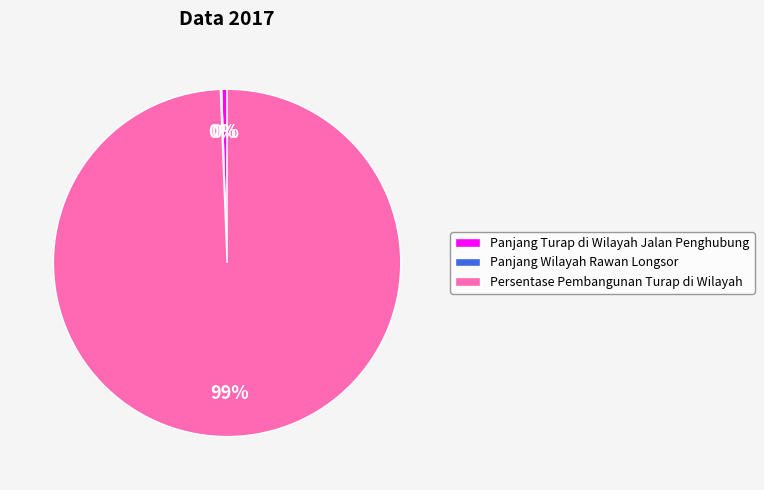

Do Panjang Turap di Wilayah Jalan Penghubung and Persentase Pembangunan Turap di Wilayah together represent more than half of the pie?

Yes